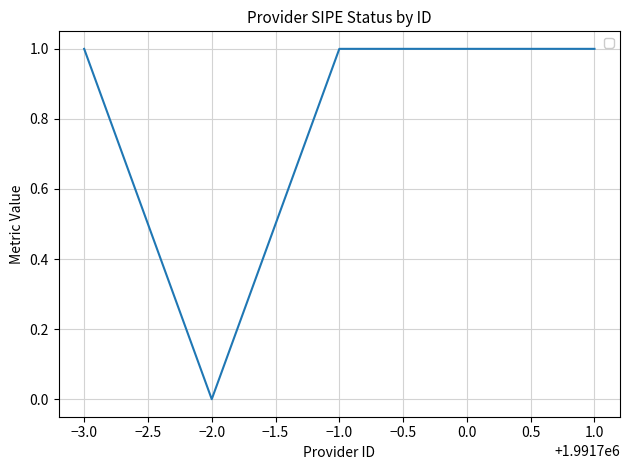

How many values are between 1 and 2?

4